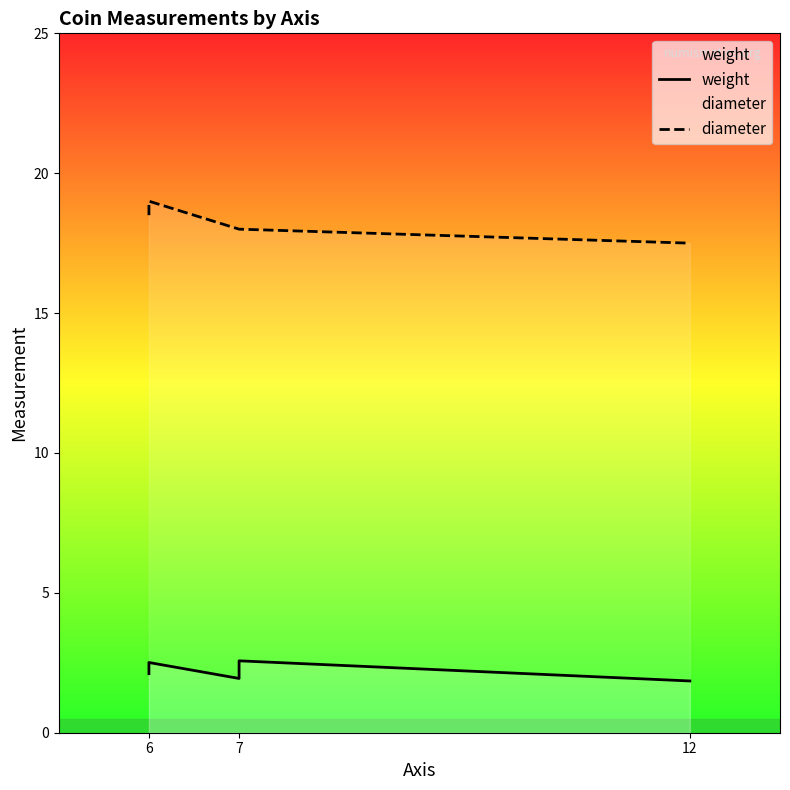

Rank the series at 7 from lowest to highest value.

weight, diameter